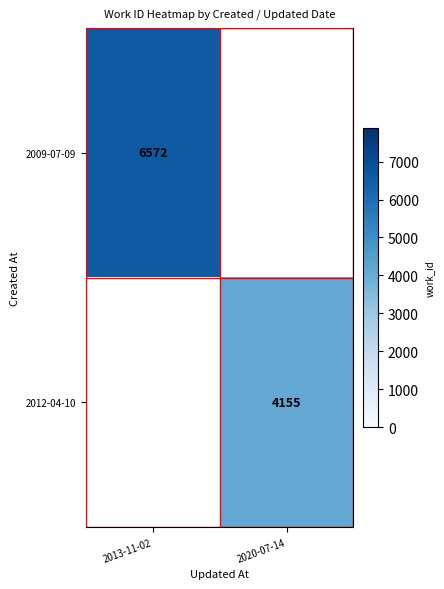

The value of 2012-04-10 at 2020-07-14 is 6497. True or false?

False